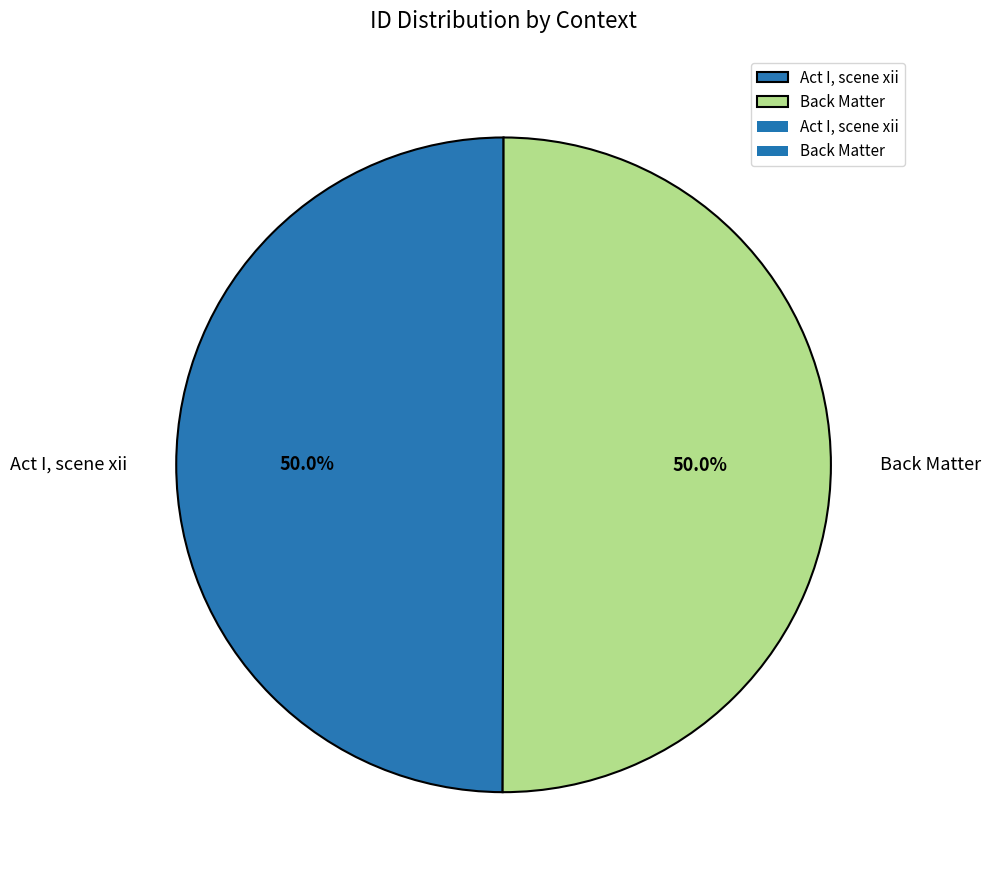

Combined, what portion of the pie is Back Matter and Act I, scene xii?

100.0%